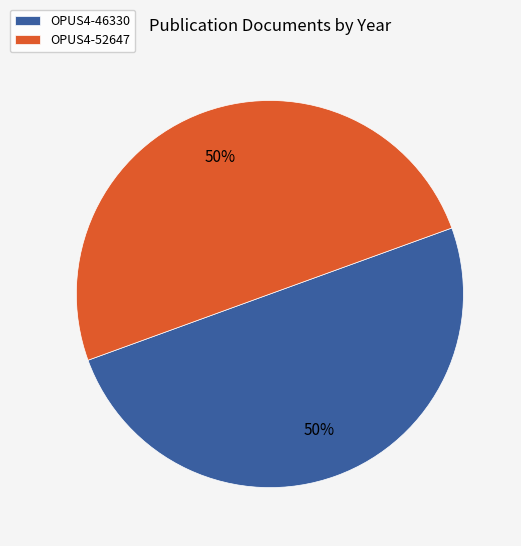

How many slices are in this pie chart?

2